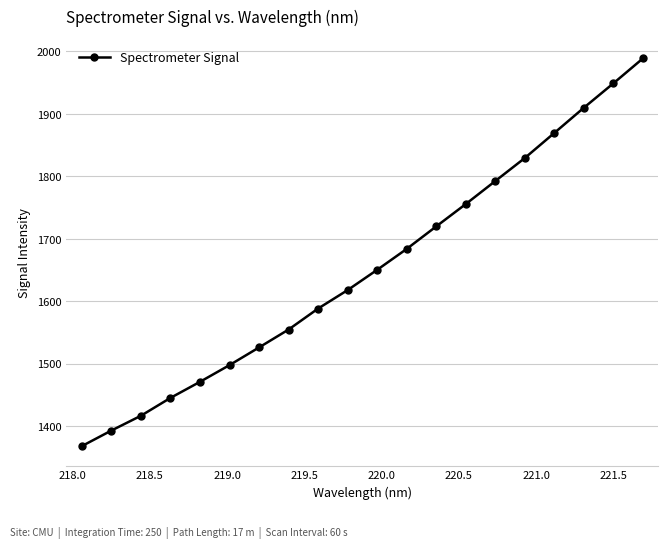

How many values are below 1650?

10